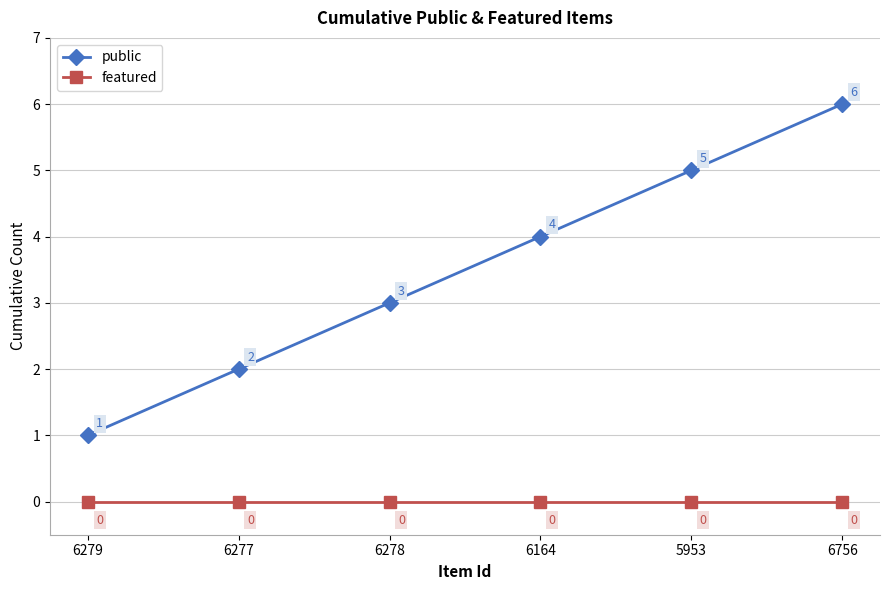

What is the total value across all series at 5953?

5